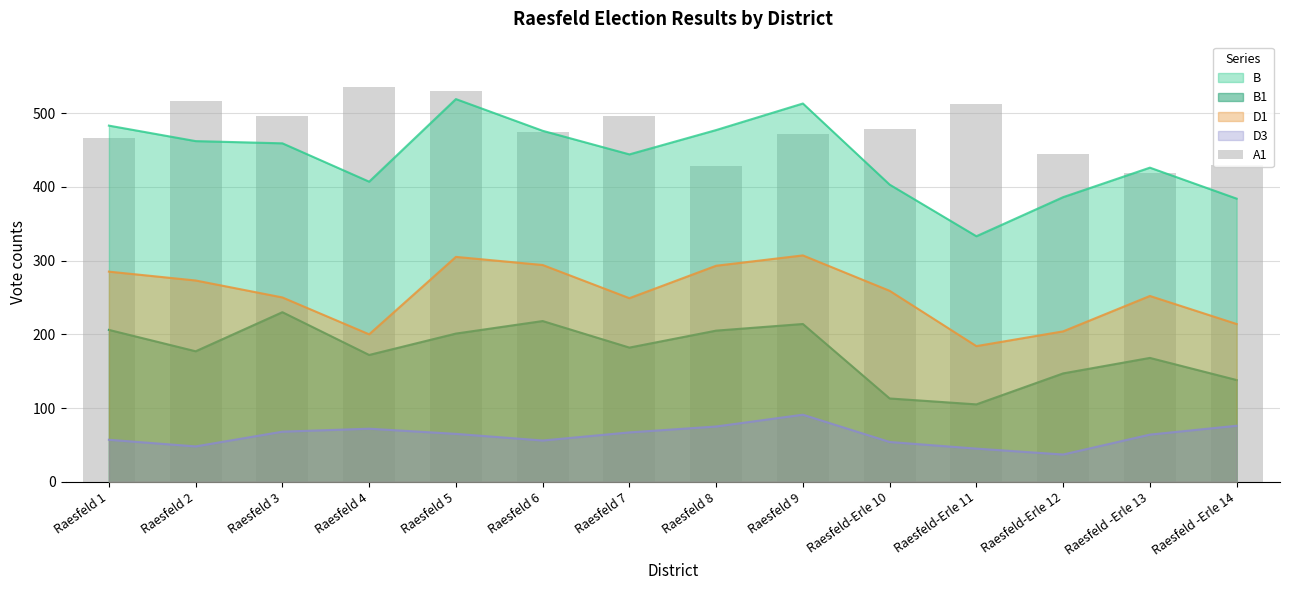

The value at Raesfeld -Erle 13 is 419. True or false?

True